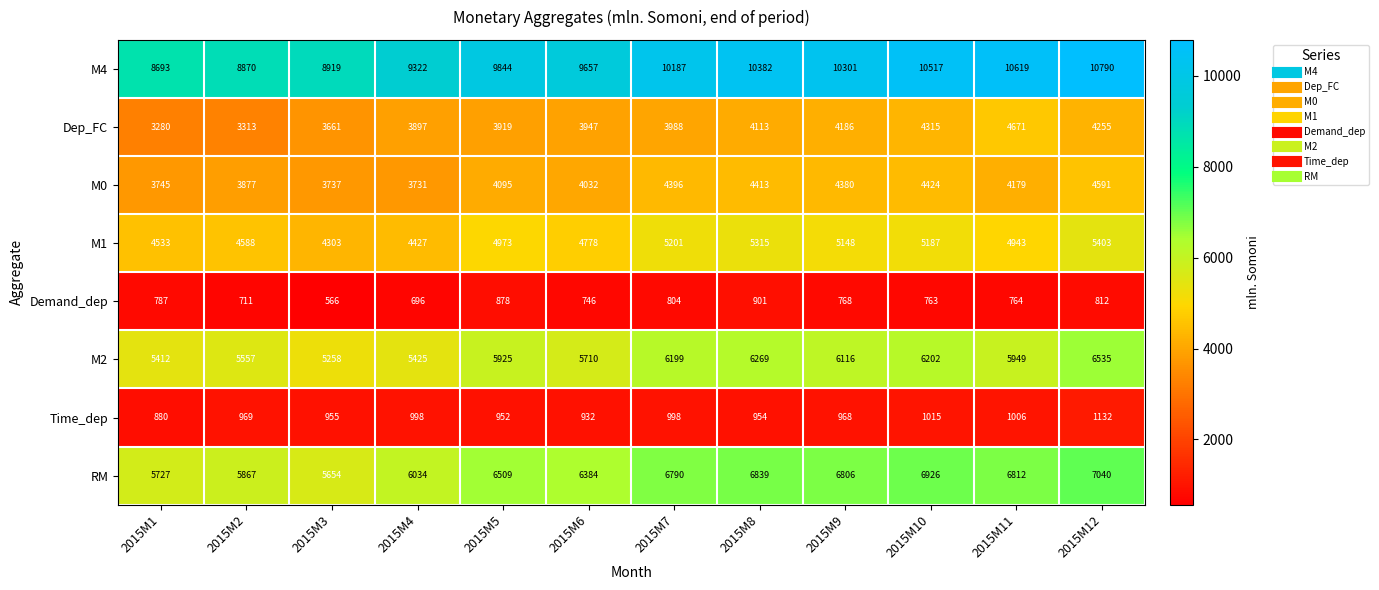

What is the difference between the highest and lowest values at 2015M2?

8159